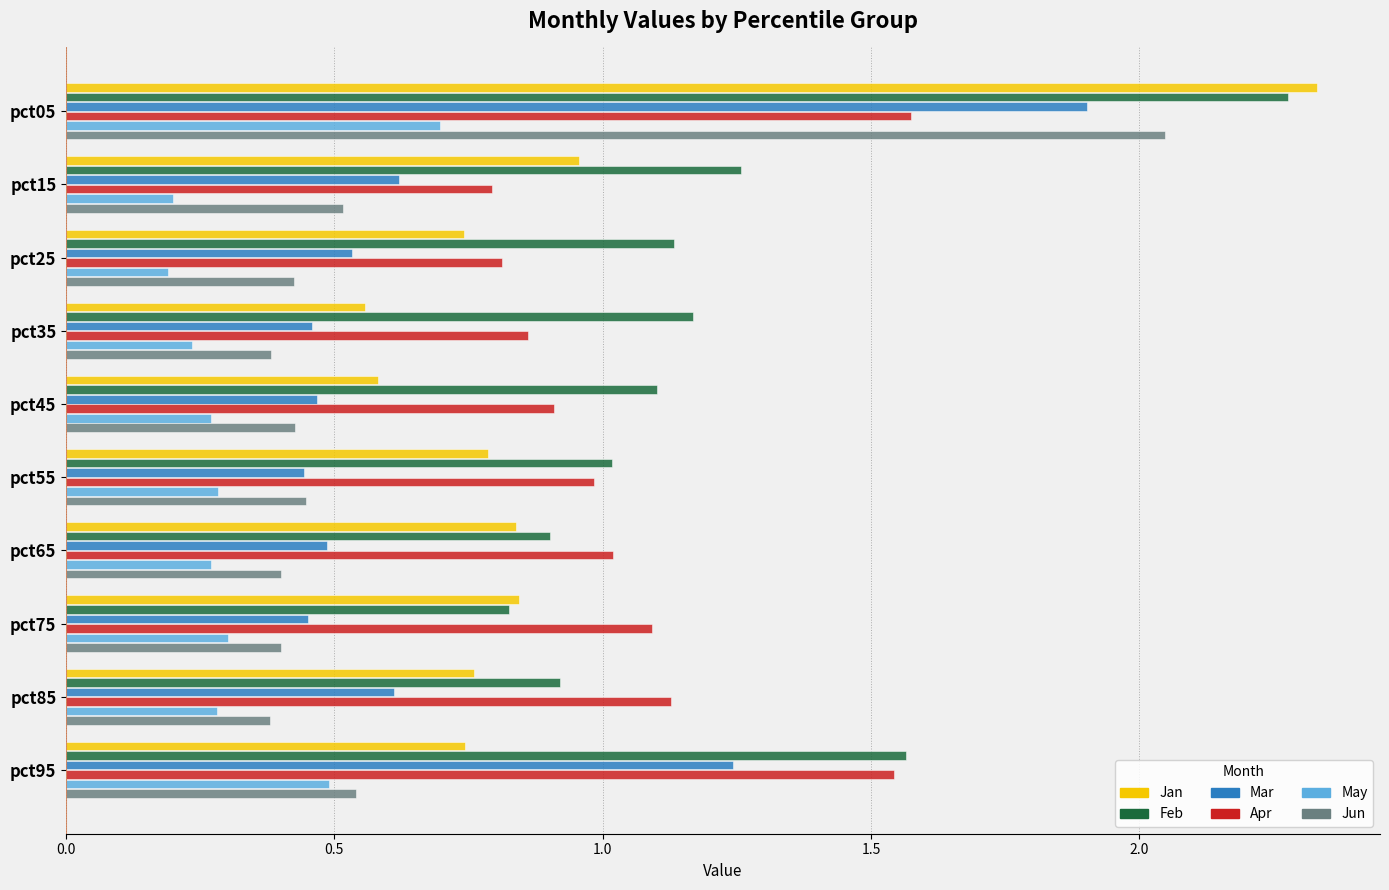

Rank the series by their maximum value, from highest to lowest.

Jan, Feb, Jun, Mar, Apr, May